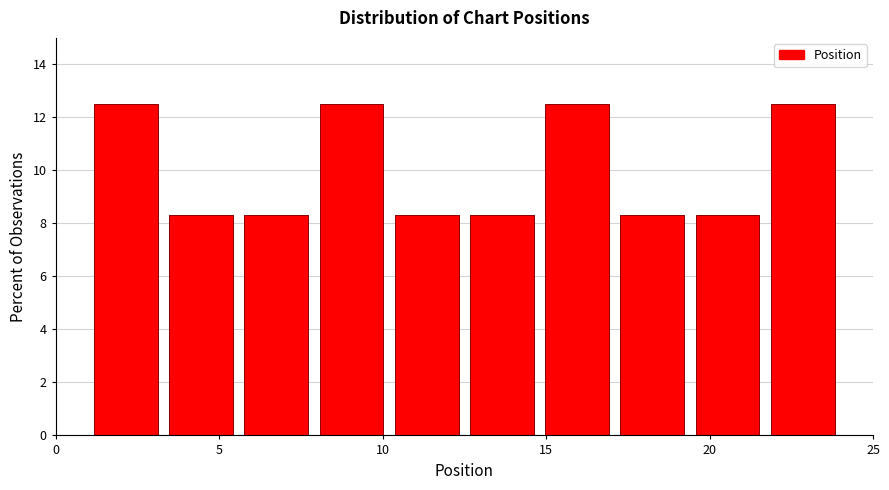

Reading left to right, list every bar in this chart as the range it spans on the x-axis followed by its height. Neither the bar edges nor the heights are printed on the chart, so give them approximately, as read against the axes.

1.0 to 3.3: 12.6
3.3 to 5.6: 8.4
5.6 to 7.9: 8.4
7.9 to 10.2: 12.6
10.2 to 12.5: 8.4
12.5 to 14.8: 8.4
14.8 to 17.1: 12.6
17.1 to 19.4: 8.4
19.4 to 21.7: 8.4
21.7 to 24.0: 12.6